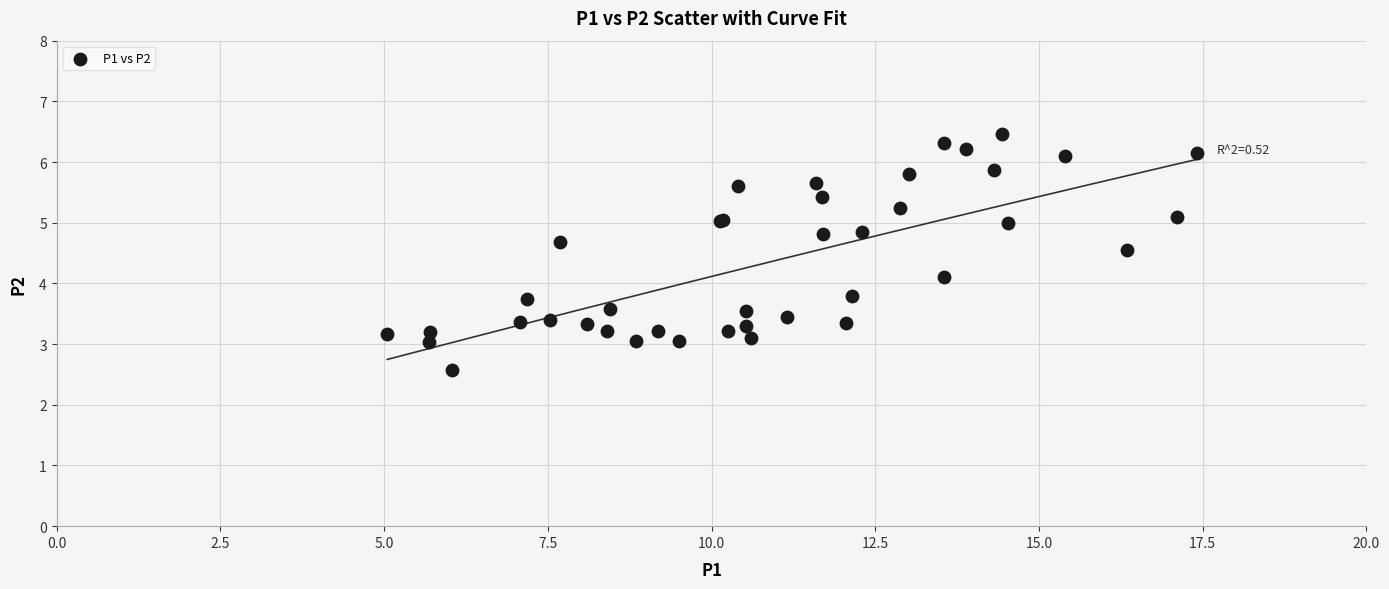

What Y value in the scatter plot is closest to 4?

4.1